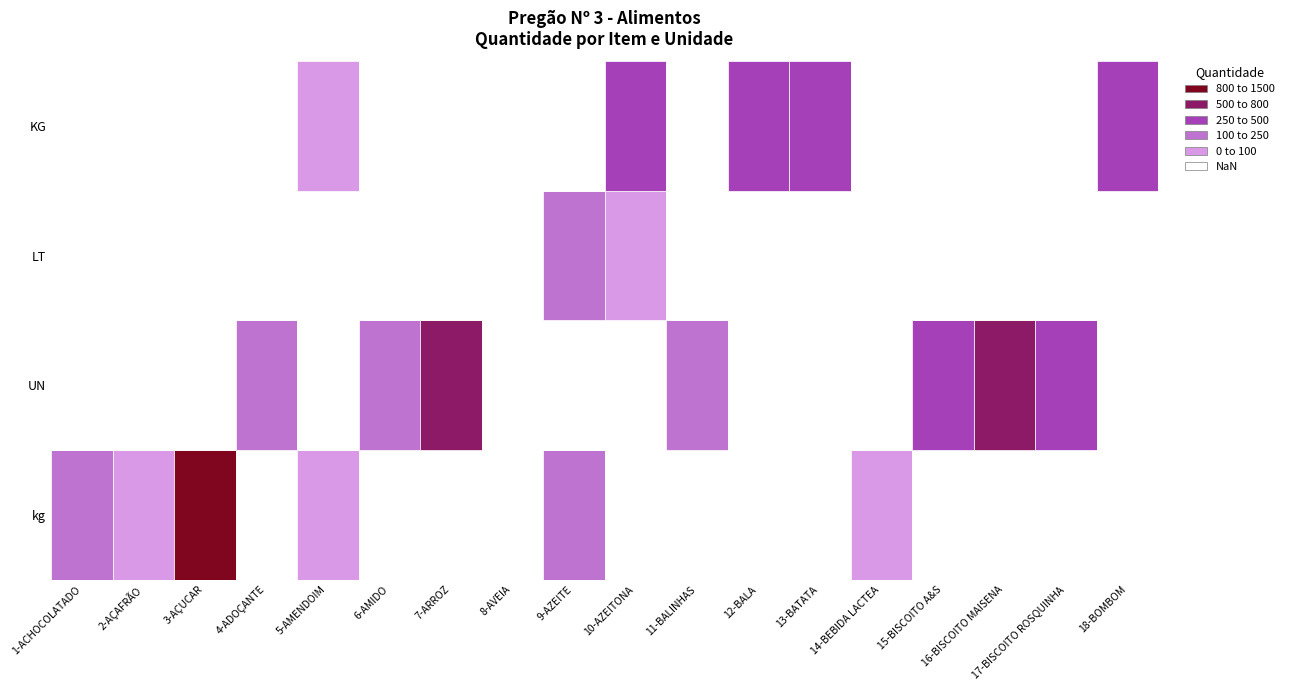

What is the maximum value shown in the chart?

1435